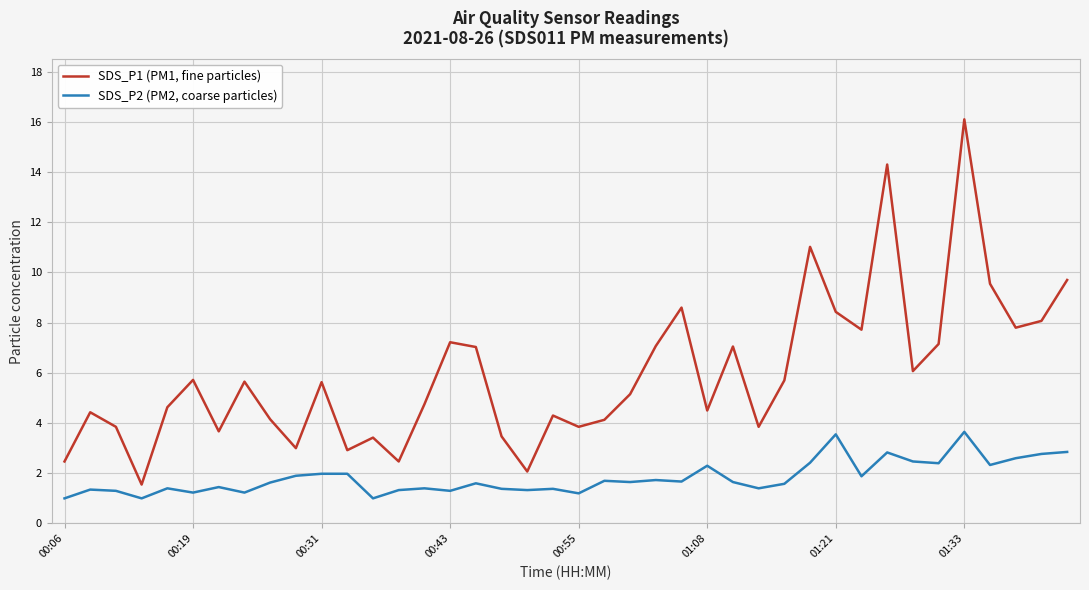

List the series in order of their peak value, lowest first.

SDS_P2 (PM2, coarse particles), SDS_P1 (PM1, fine particles)